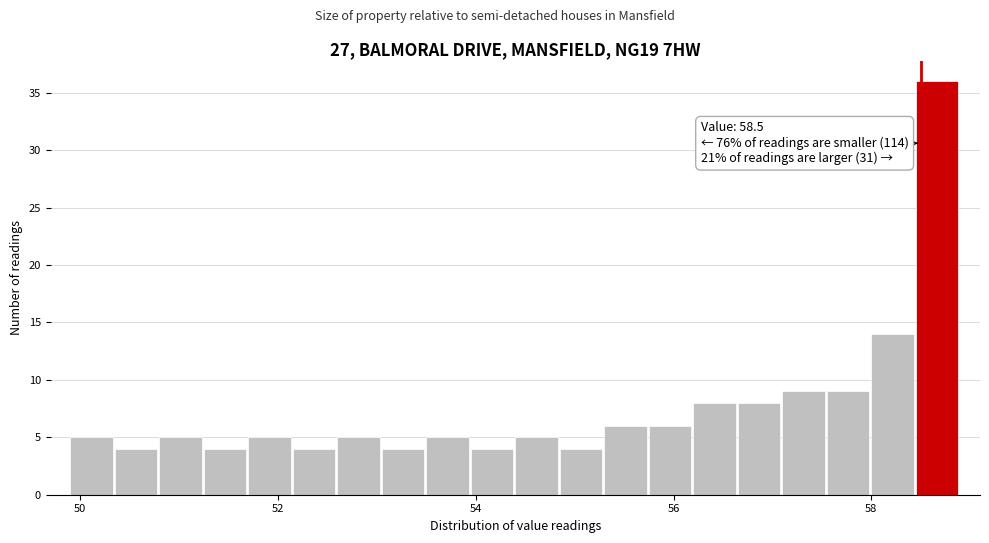

Read against the x-axis, roughly where is the centre of the tallest bar?

58.6